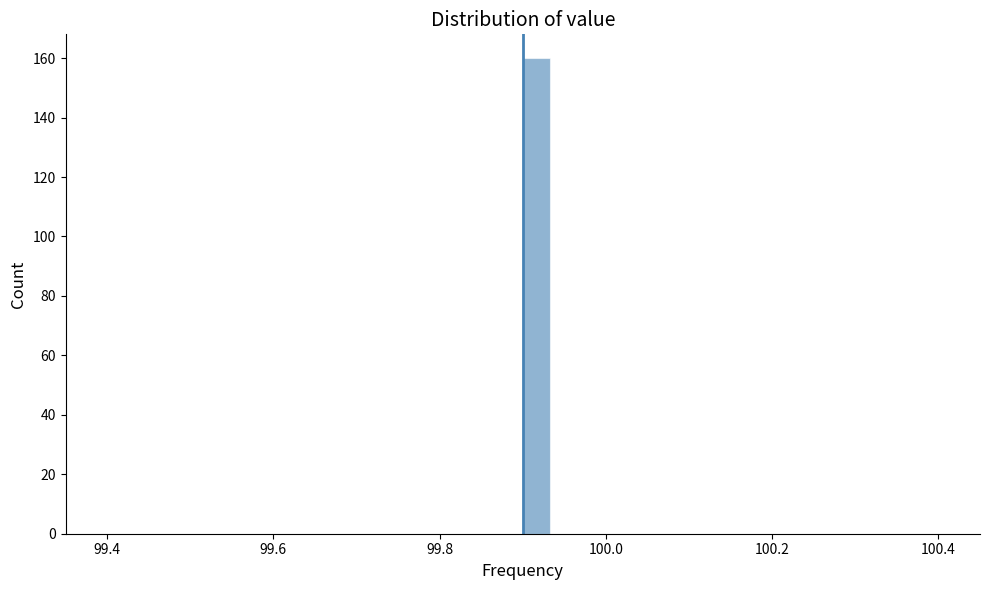

Around what value on the x-axis is the tallest bar? Give the approximate position of its centre, as read against the axis.

99.92